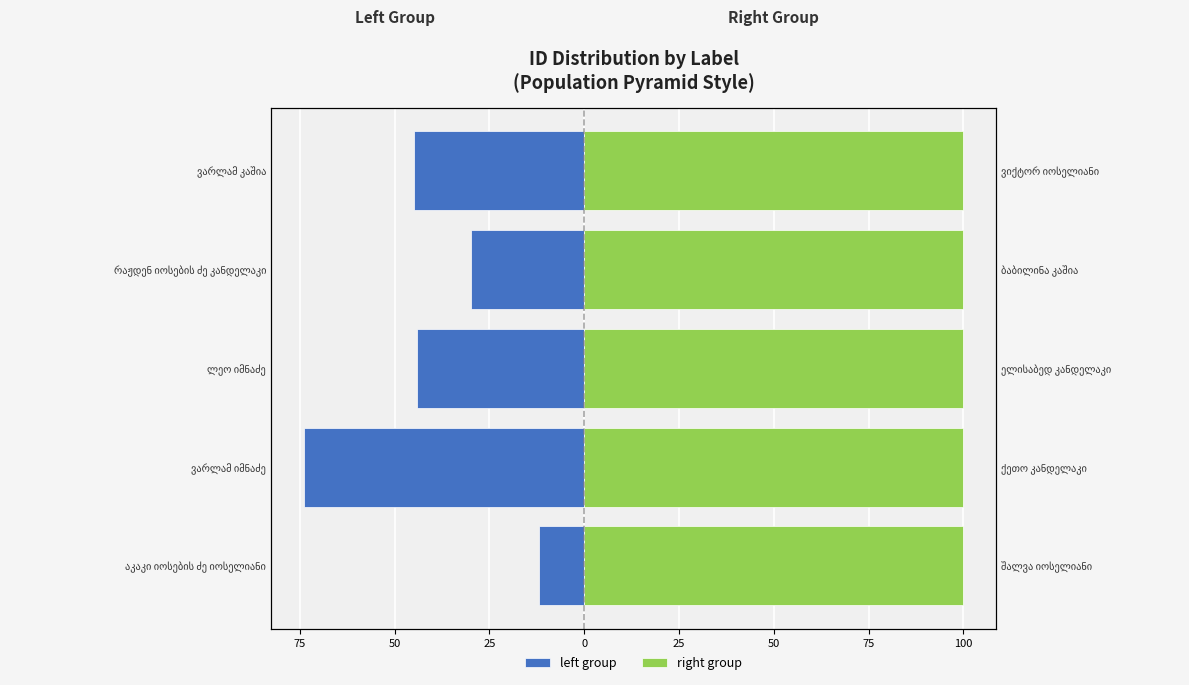

Between ლეო იმნაძე and ვარლამ კაშია, which series saw the biggest shift?

left group